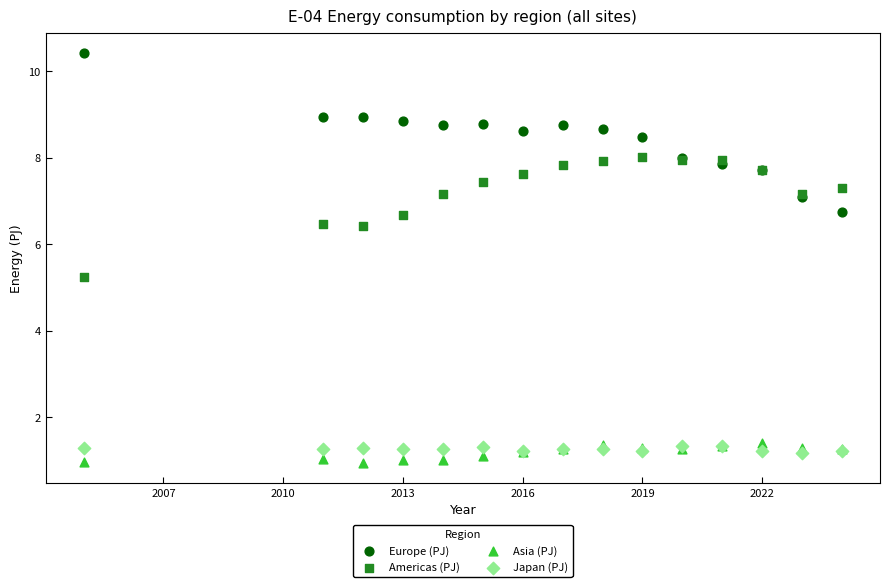

Which series has the widest spread of Y values?

Europe (PJ)